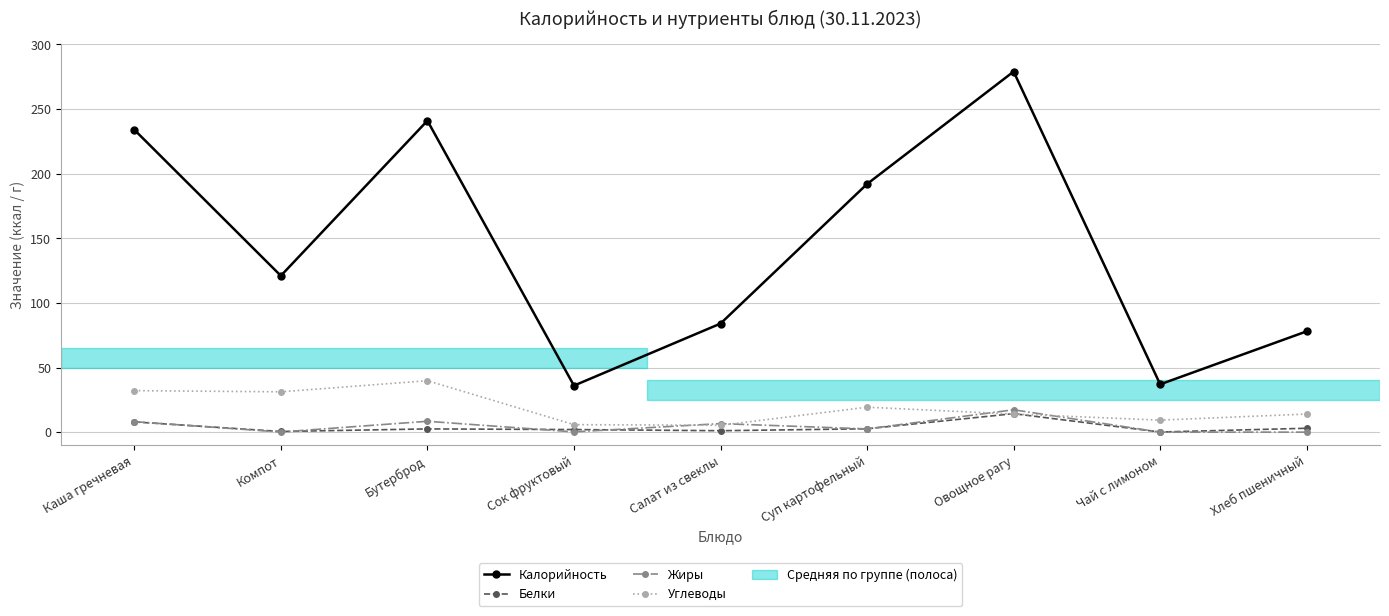

What is the sum of the Белки values at Суп картофельный and Сок фруктовый?

4.6